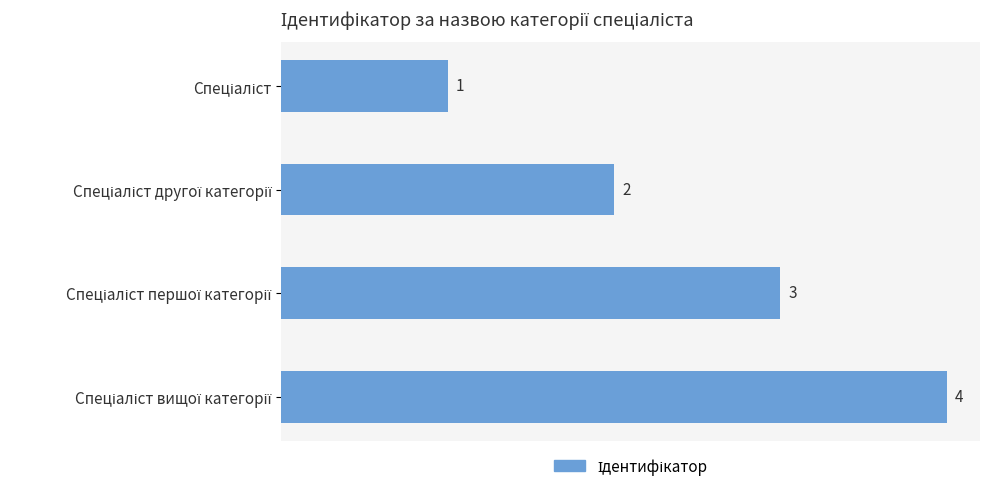

How many values are between 2 and 4?

3